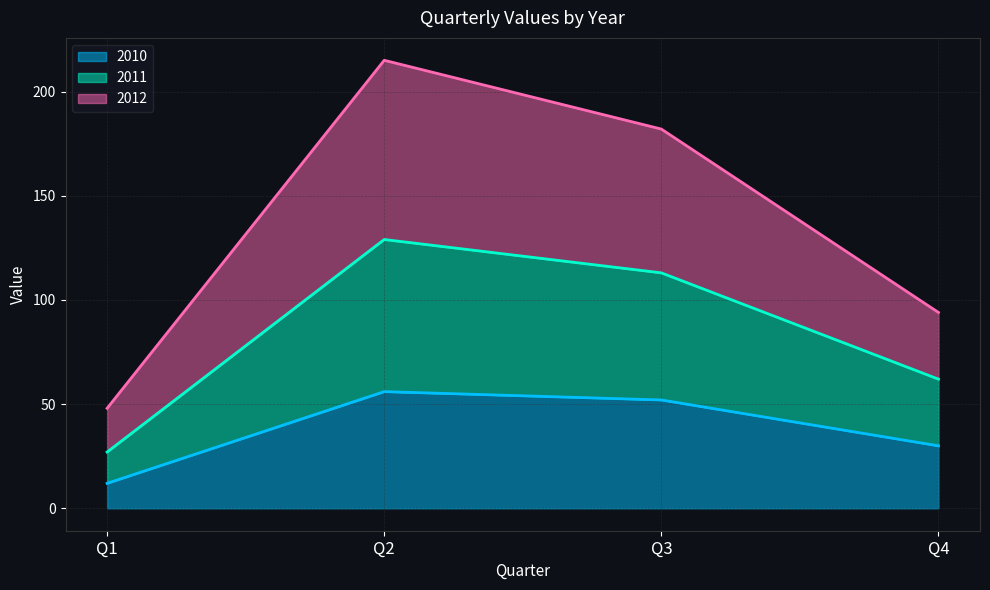

What is the total value across all series at Q4?

94